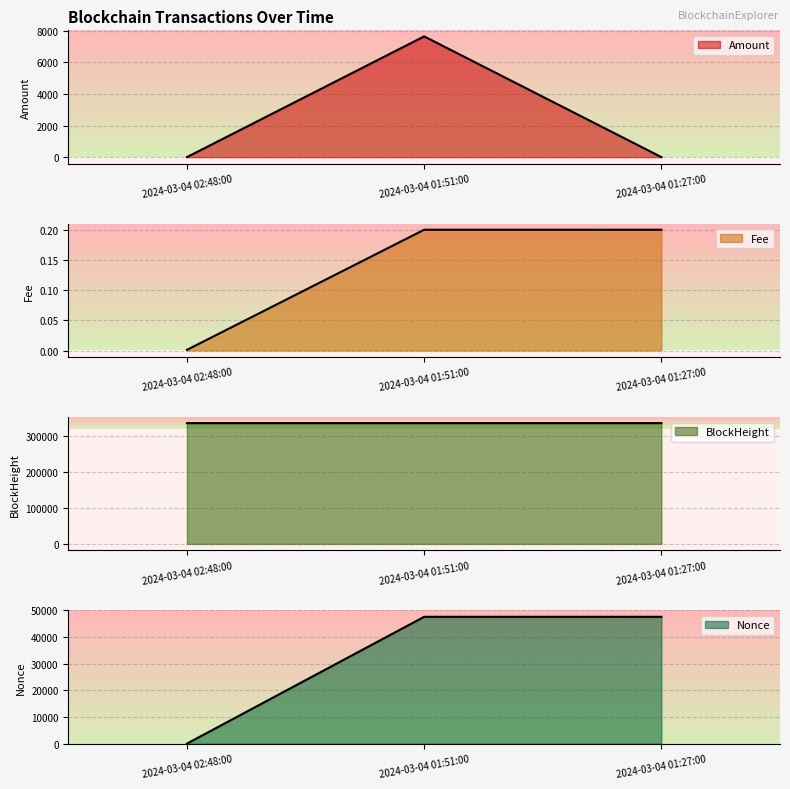

What is the value of the Amount point at the 2nd from the left?

7651.1